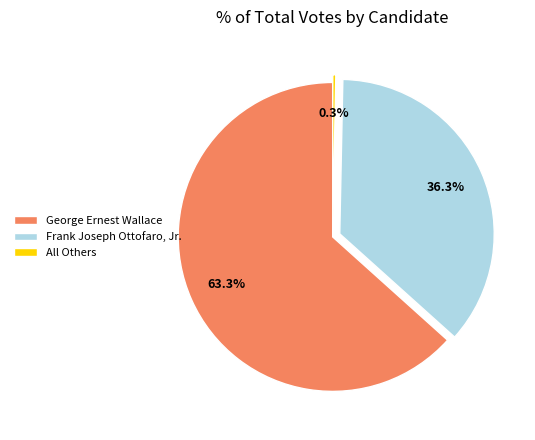

To the nearest percent, what percentage of the pie is George Ernest Wallace?

63%